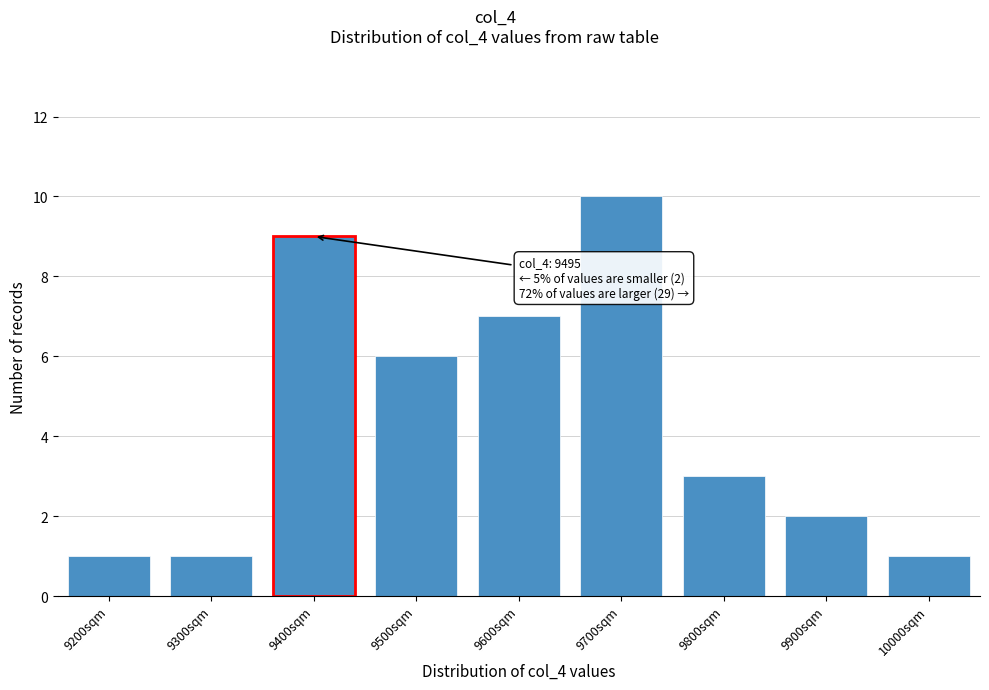

Reading left to right, transcribe all the data shown in this chart.

1	1	9	6	7	10	3	2	1